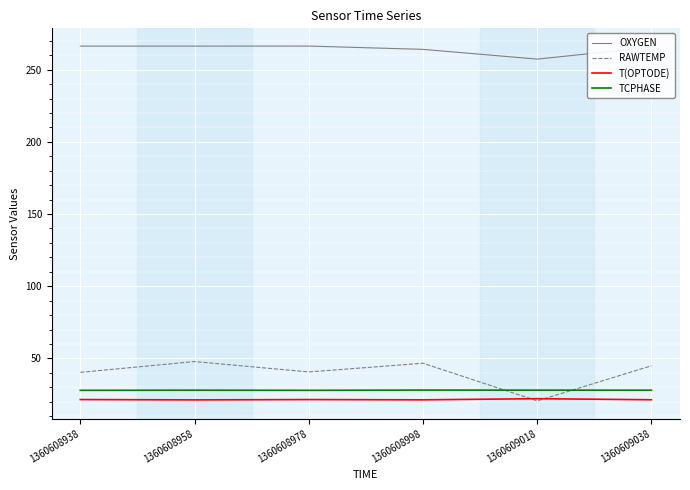

Which series has the widest spread of values?

RAWTEMP